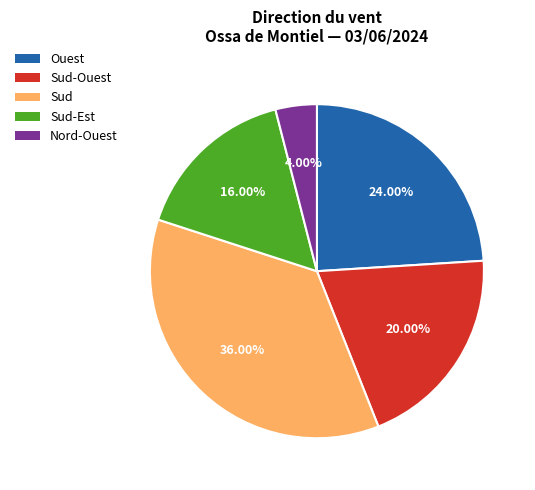

Is there a majority slice in this chart?

No